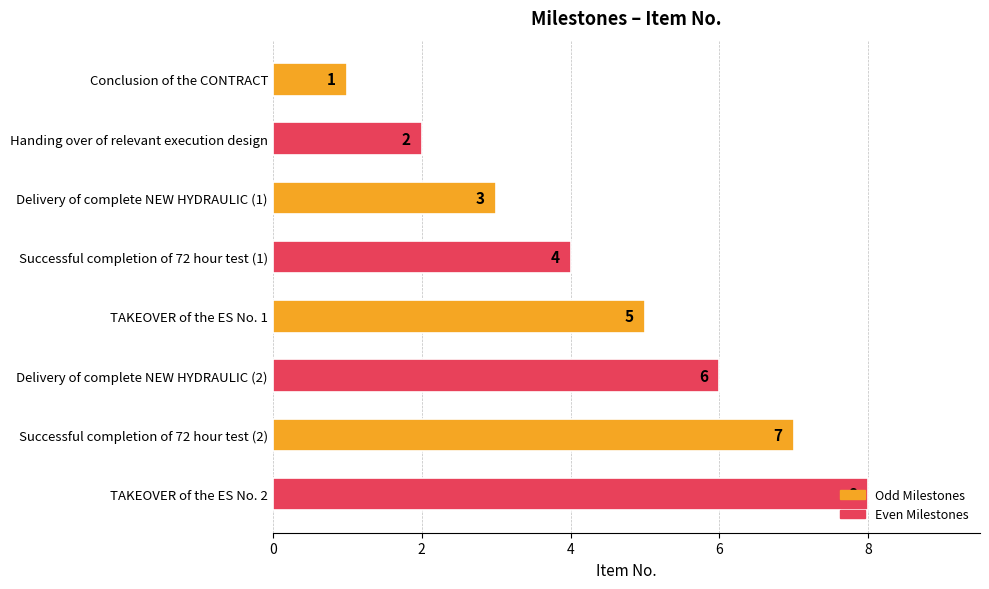

Rank the categories by value from lowest to highest.

Conclusion of the CONTRACT, Handing over of relevant execution design, Delivery of complete NEW HYDRAULIC (1), Successful completion of 72 hour test (1), TAKEOVER of the ES No. 1, Delivery of complete NEW HYDRAULIC (2), Successful completion of 72 hour test (2), TAKEOVER of the ES No. 2